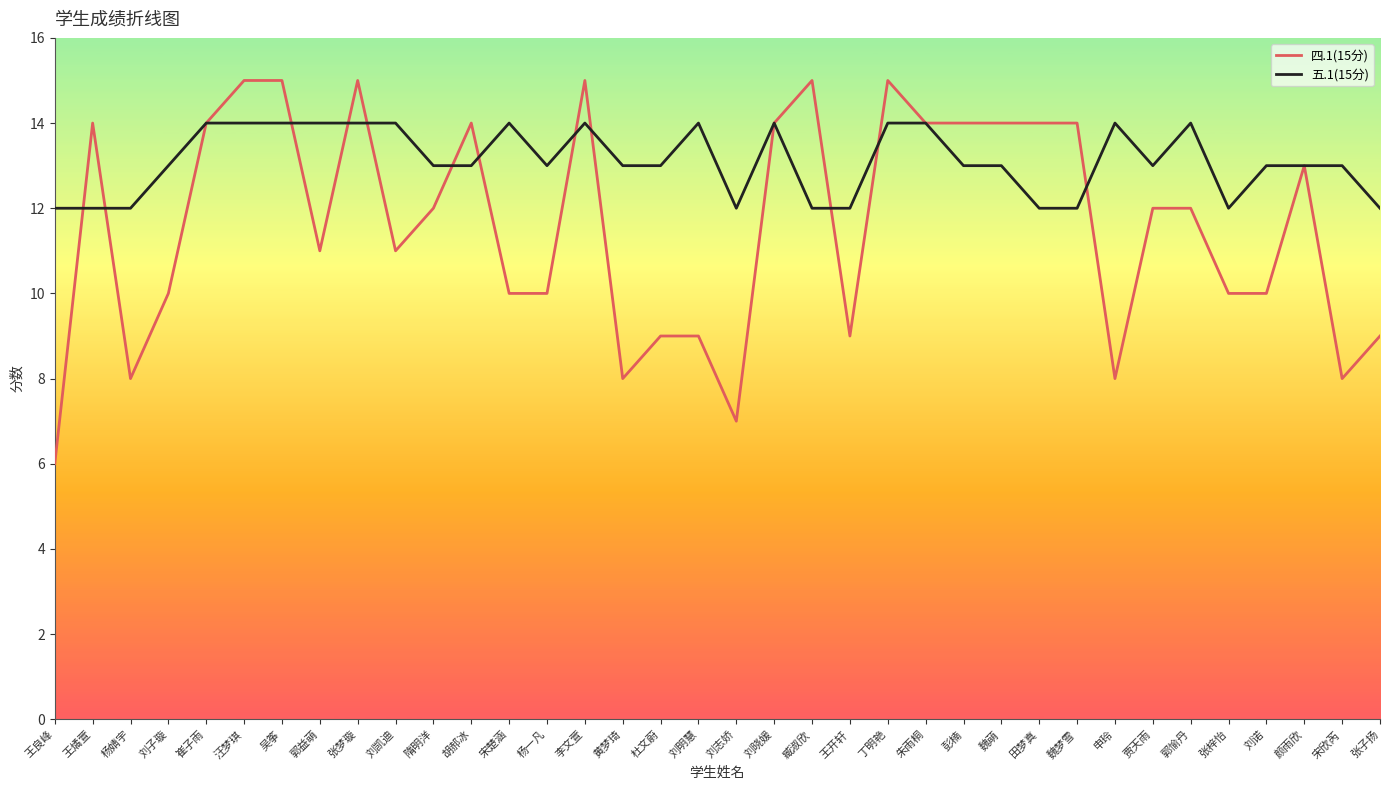

Which series changed the most between 王燏萱 and 宋楚涵?

四.1(15分)